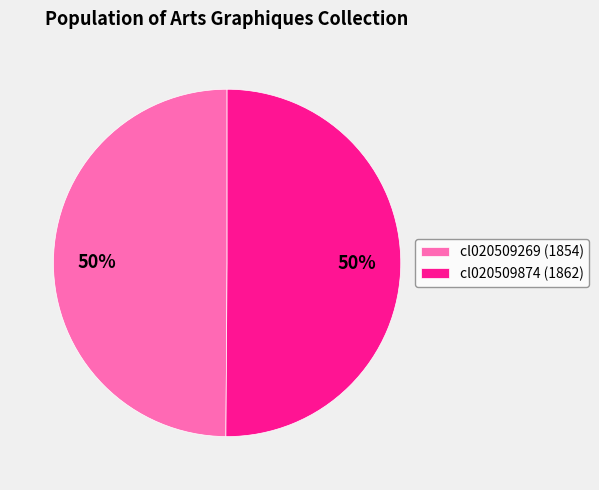

True or false: cl020509874 accounts for 50% of the total.

True